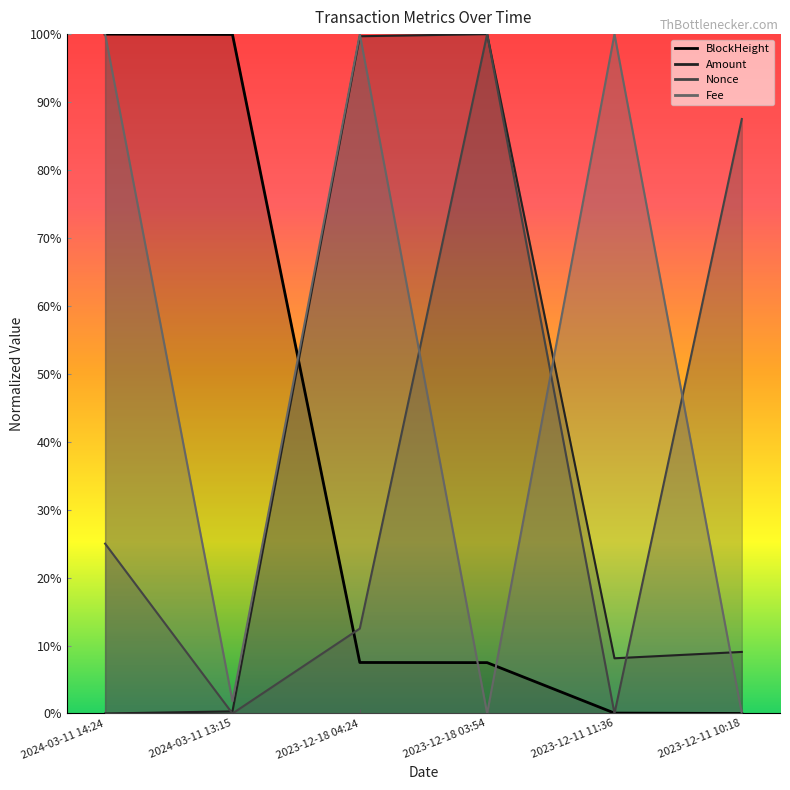

True or false: Nonce and Fee intersect in this chart.

True